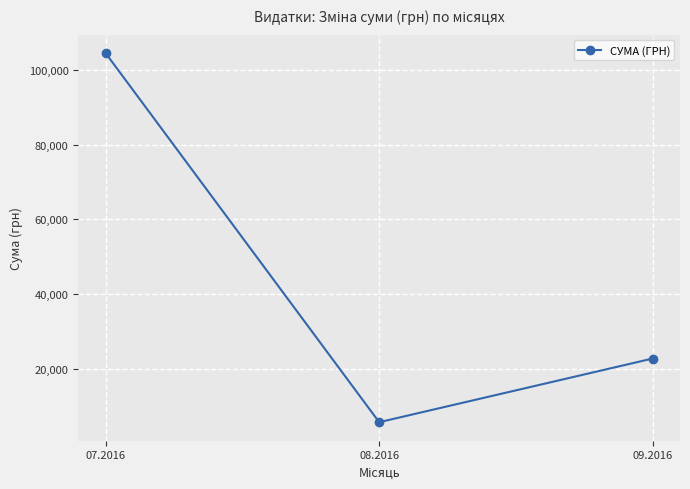

What is the change in value from 08.2016 to 09.2016?

+17066.9